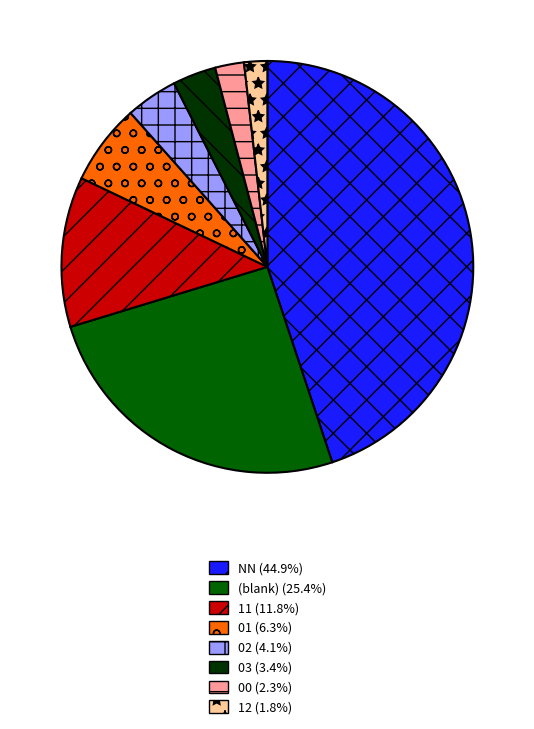

What is the ratio of the value at (blank) (25.4%) to the value at 01 (6.3%)?

4.0